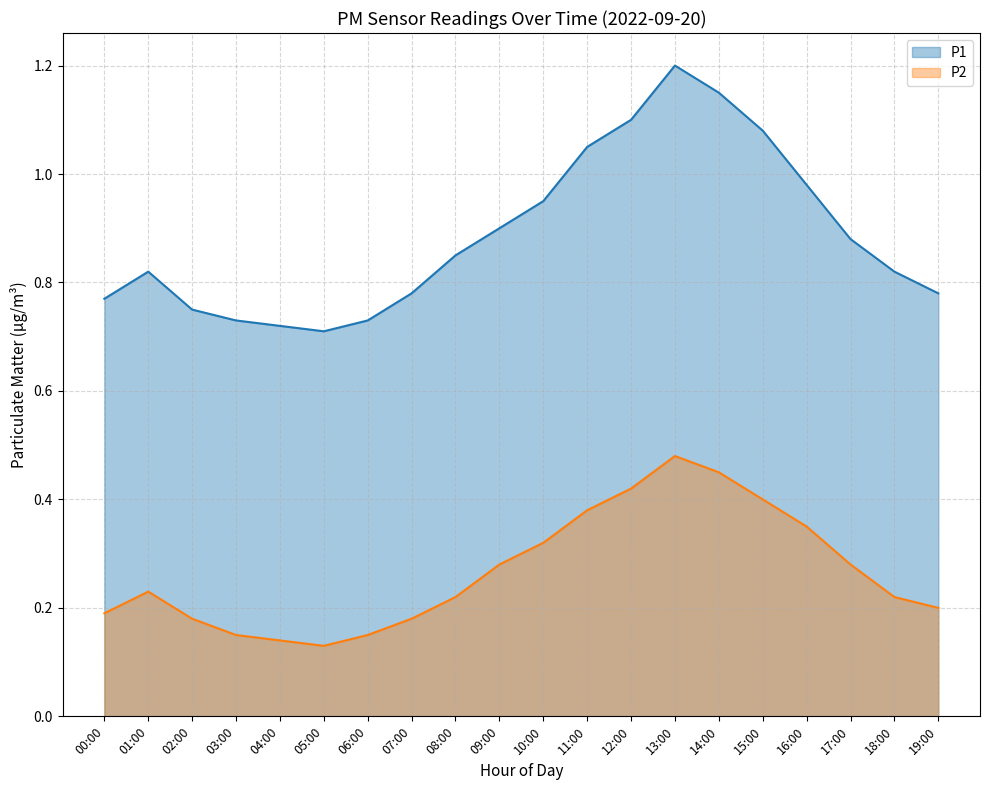

Where is the first local minimum for P2?

05:00